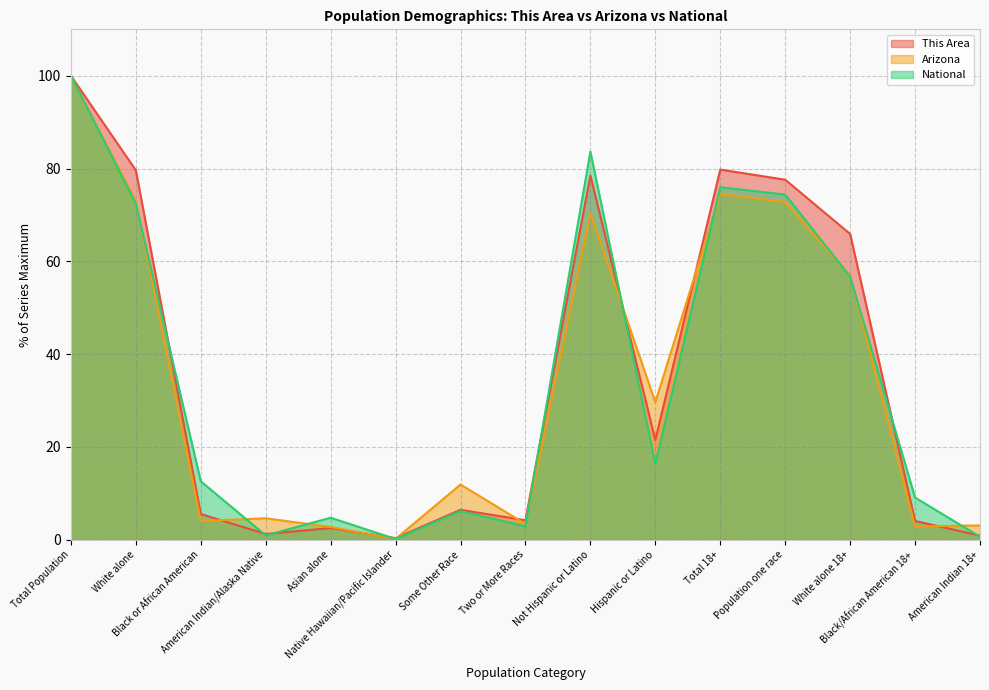

What is the lowest value of the This Area series?

0.4